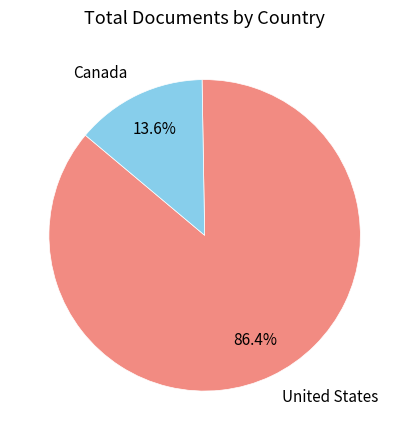

Is there a majority slice in this chart?

Yes